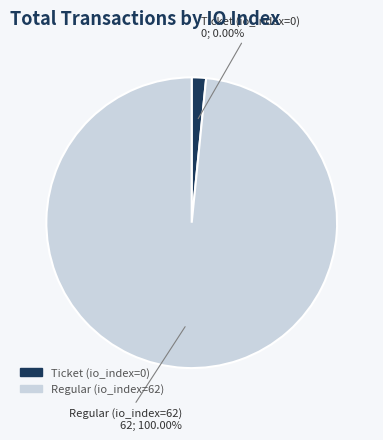

Which slice is the largest?

Regular (io_index=62)